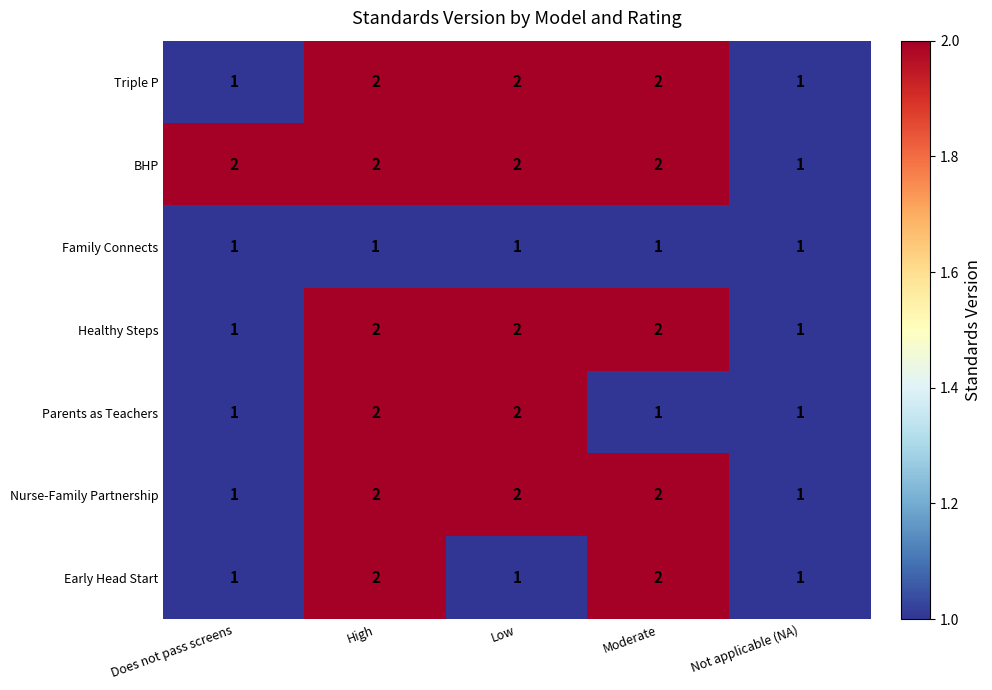

At which category is the sum across all series the highest?

High